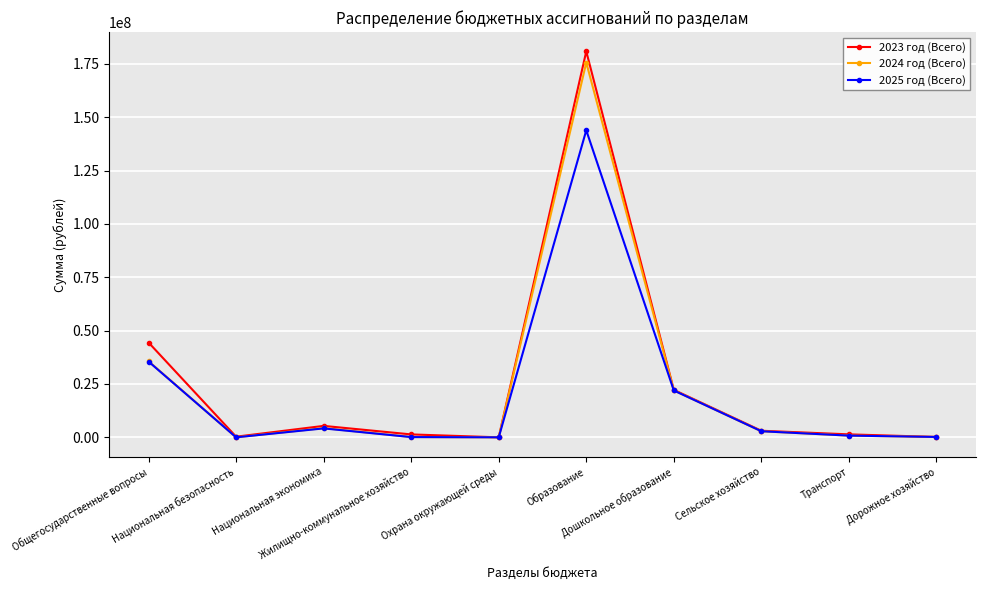

What is the value of the 2024 год (Всего) point at the 1st from the left?

35656365.7